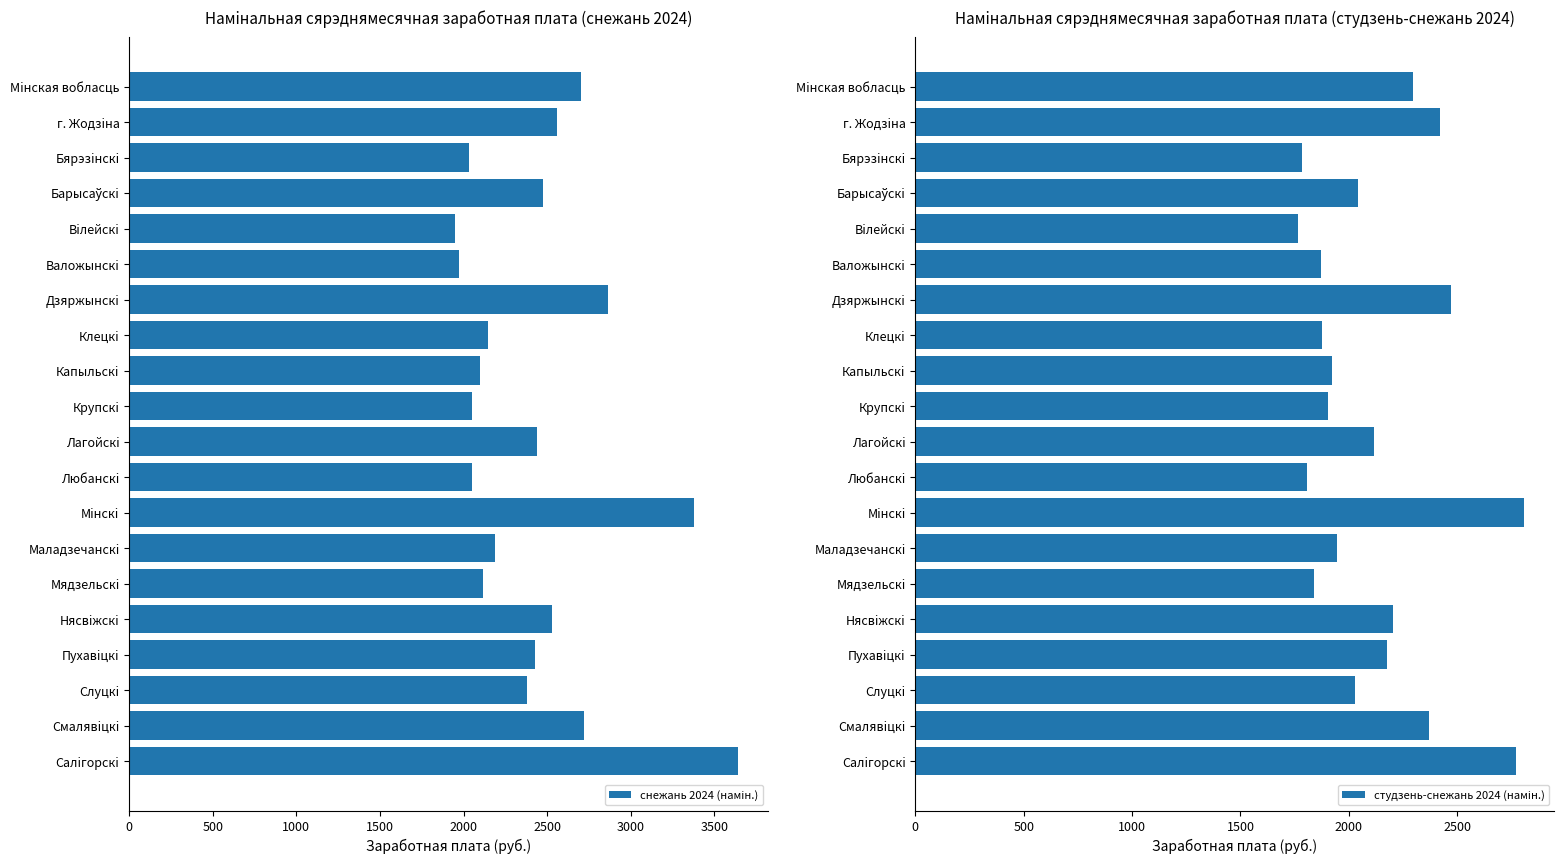

Which series has the widest spread of values?

снежань 2024 (намiн.)